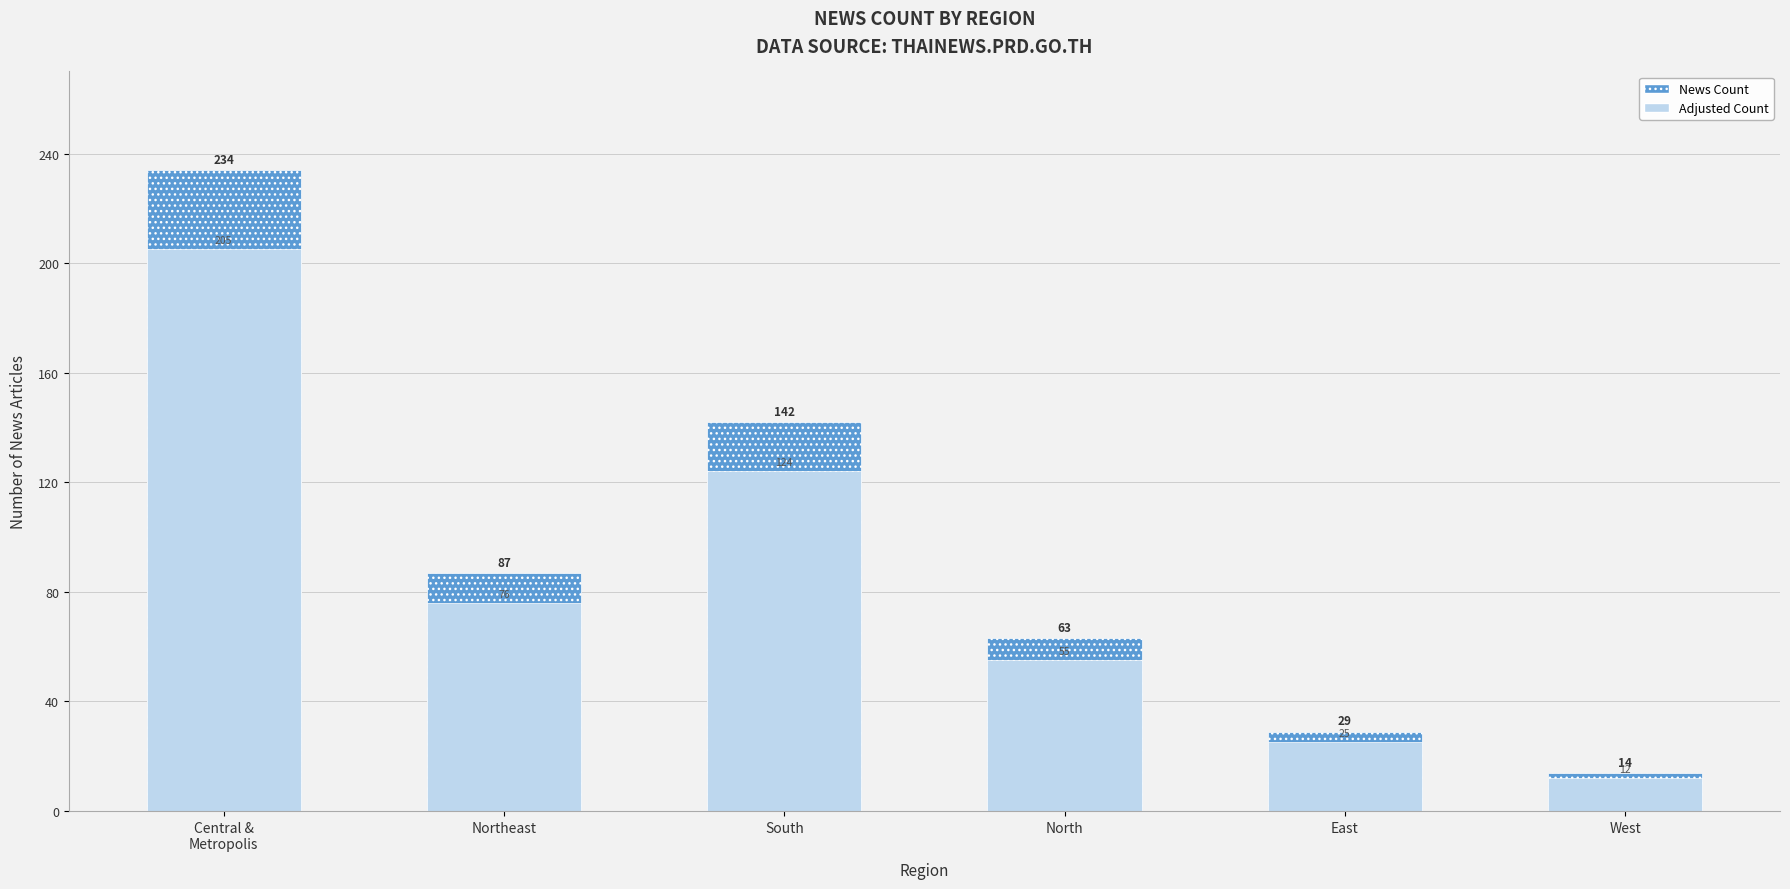

Reading left to right, list all the values displayed in this chart.

News Count: 234	87	142	63	29	14
Adjusted Count: 205	76	124	55	25	12